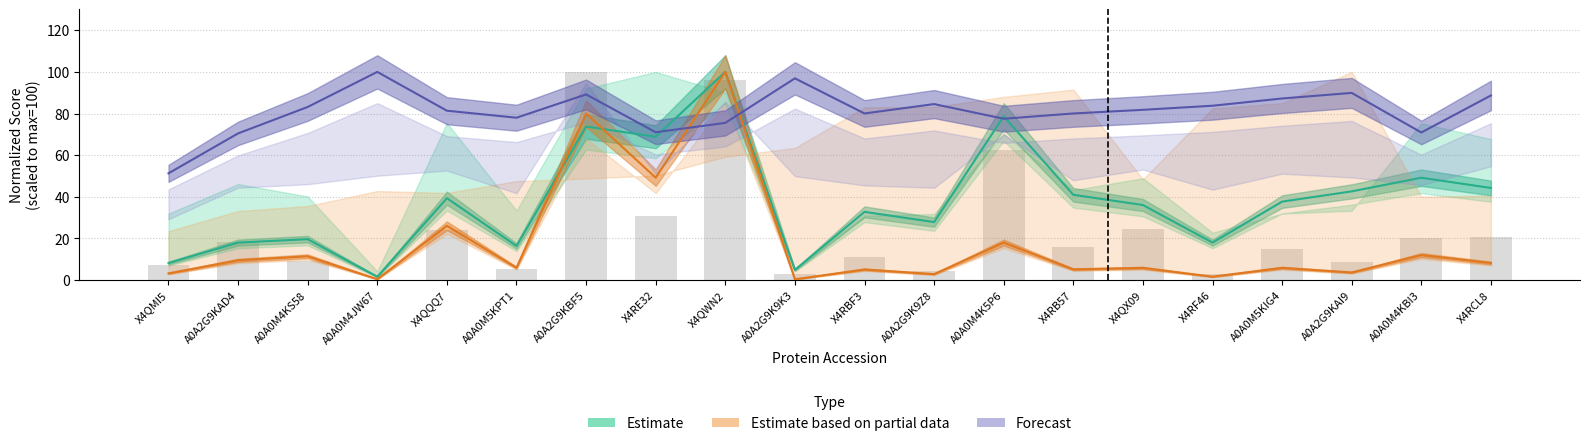

At how many categories does at least one series exceed 8?

20